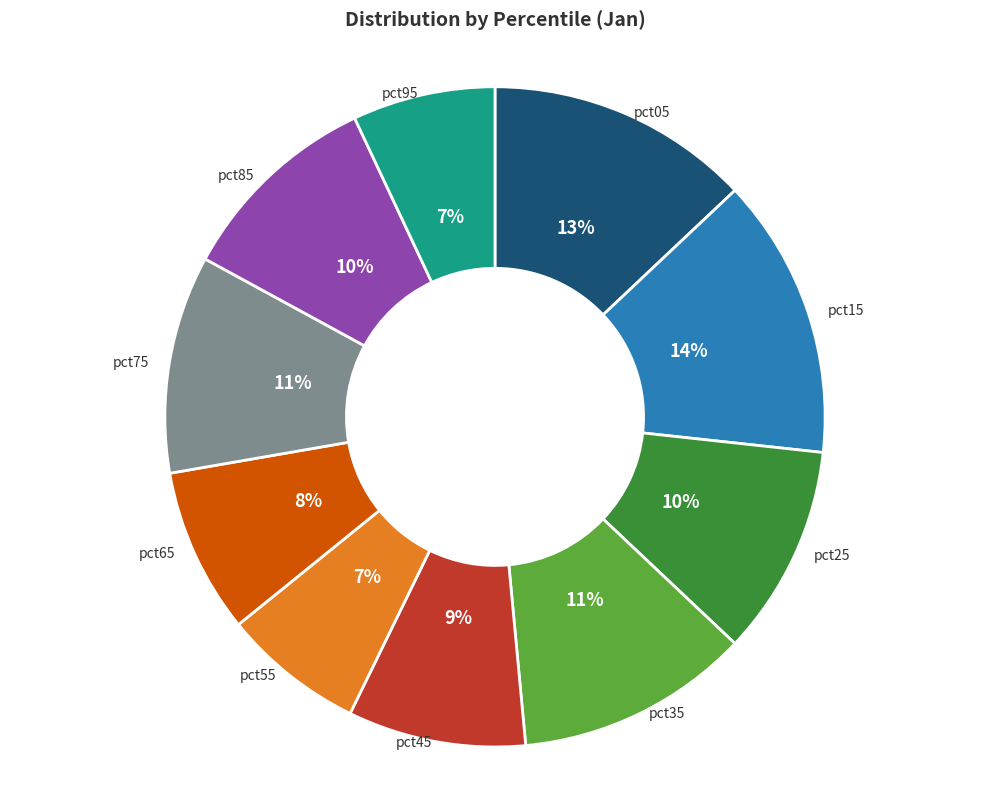

Count the number of slices in the pie.

10